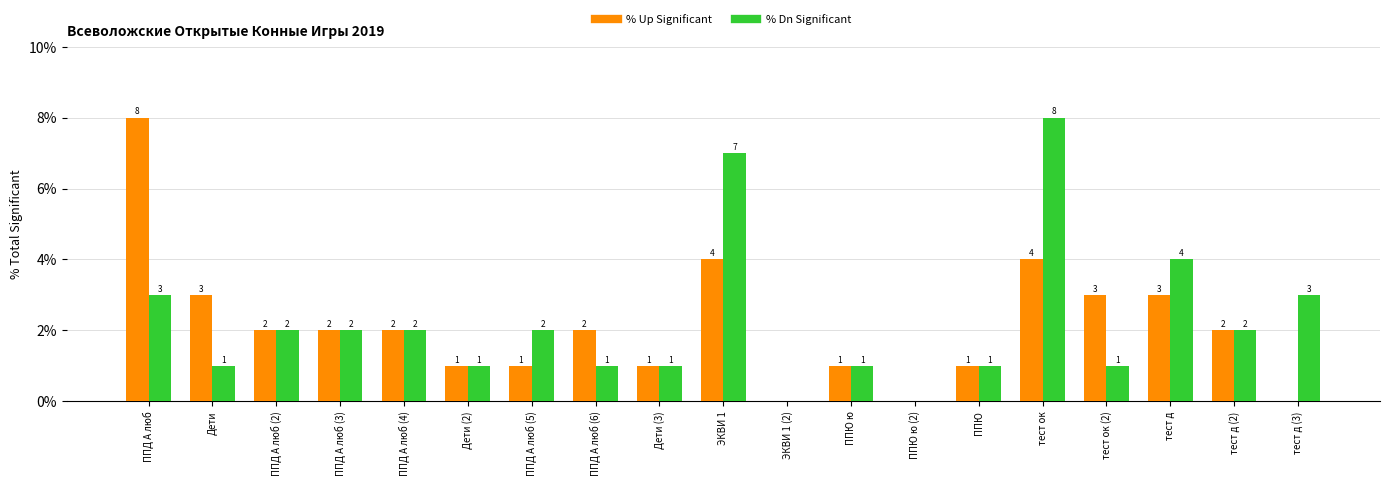

Where does the % Up Significant series first go above 2?

ППД А люб